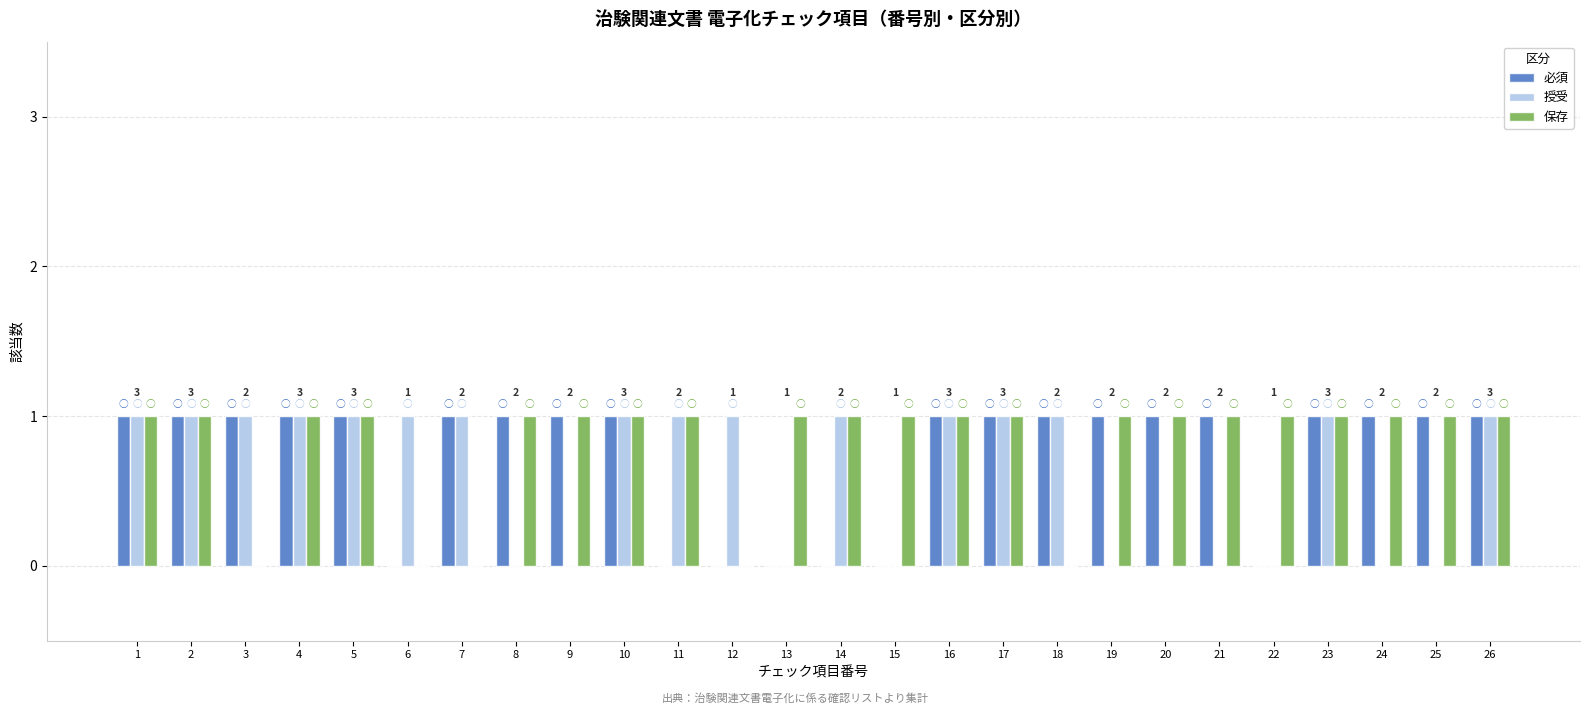

Reading left to right, list all the values displayed in this chart.

必須: 1	1	1	1	1	0	1	1	1	1	0	0	0	0	0	1	1	1	1	1	1	0	1	1	1	1
授受: 1	1	1	1	1	1	1	0	0	1	1	1	0	1	0	1	1	1	0	0	0	0	1	0	0	1
保存: 1	1	0	1	1	0	0	1	1	1	1	0	1	1	1	1	1	0	1	1	1	1	1	1	1	1